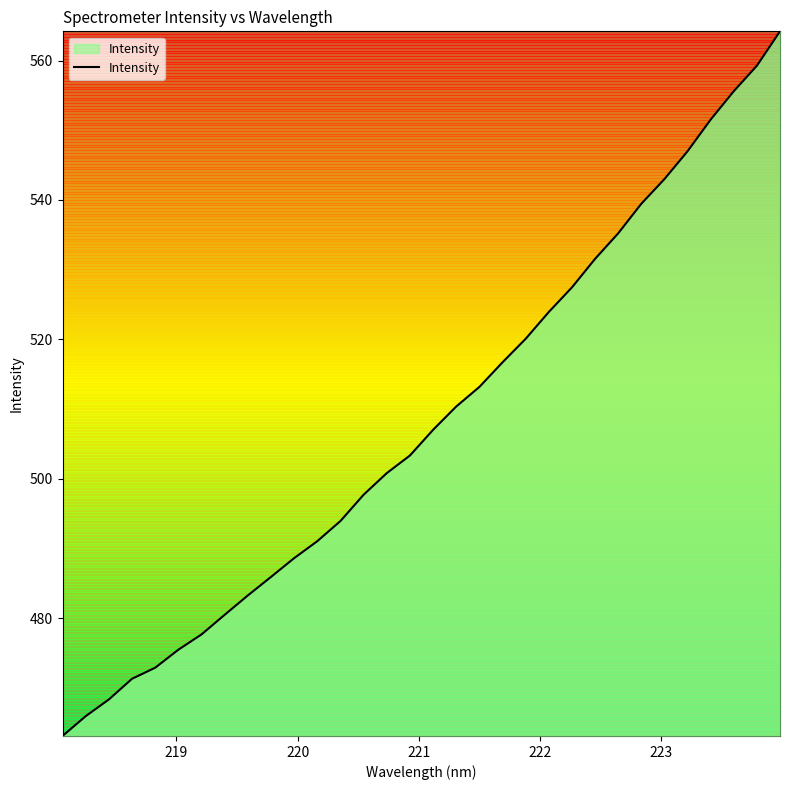

What is the greatest value displayed?

564.2